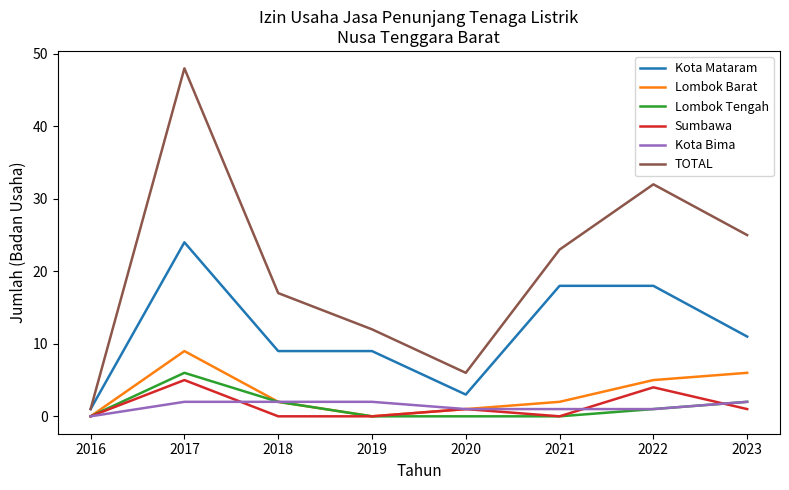

Reading left to right, what are all the values shown in this chart?

Kota Mataram: 1	24	9	9	3	18	18	11
Lombok Barat: 0	9	2	0	1	2	5	6
Lombok Tengah: 0	6	2	0	0	0	1	2
Sumbawa: 0	5	0	0	1	0	4	1
Kota Bima: 0	2	2	2	1	1	1	2
TOTAL: 1	48	17	12	6	23	32	25